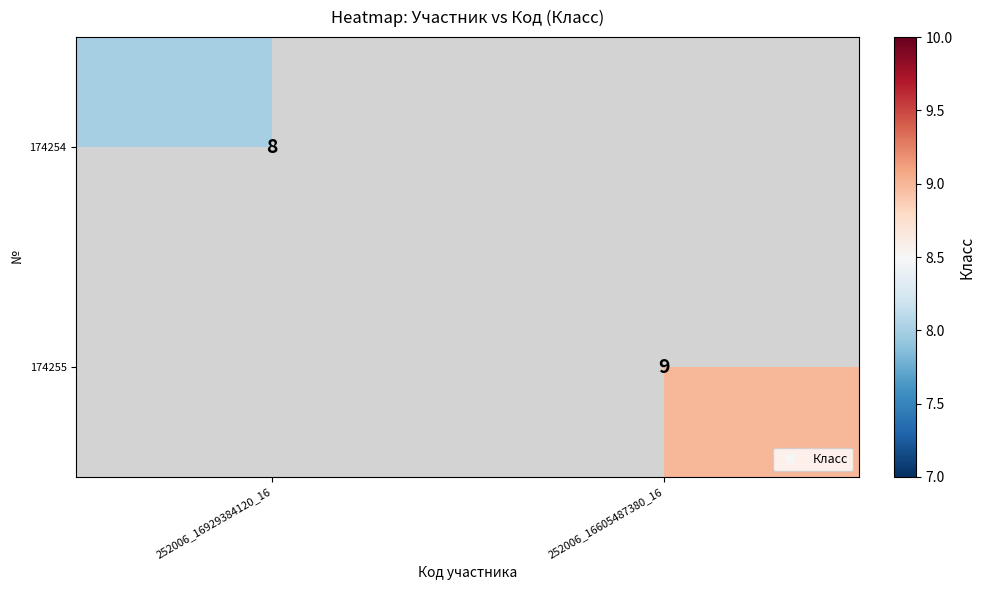

Which series has the widest spread of values?

174254